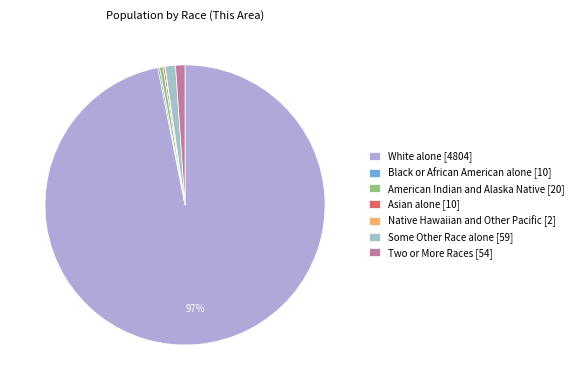

Which category has the smallest portion of the pie?

Native Hawaiian and Other Pacific